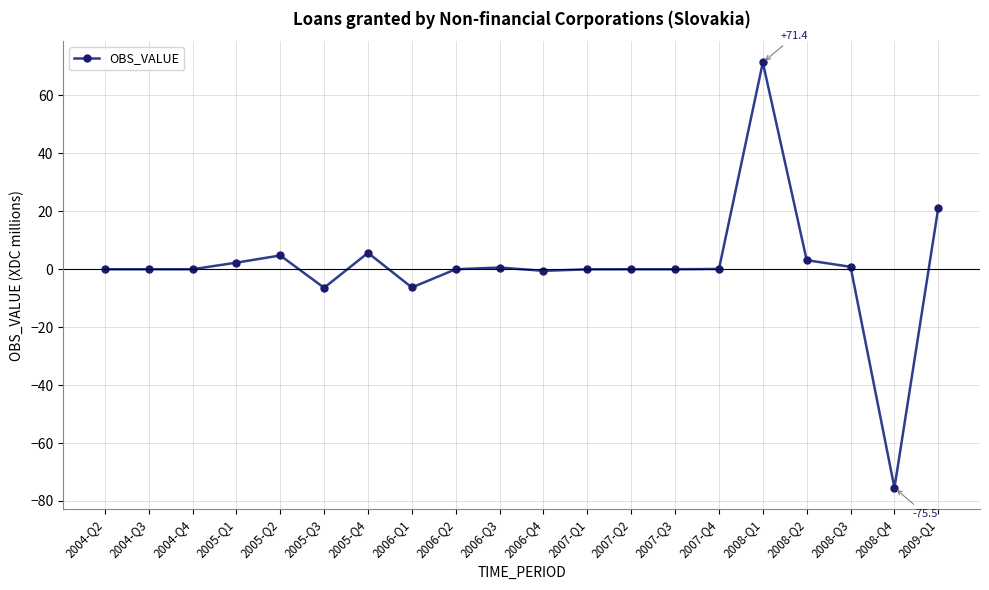

The value at 2008-Q4 is -121.9. True or false?

False